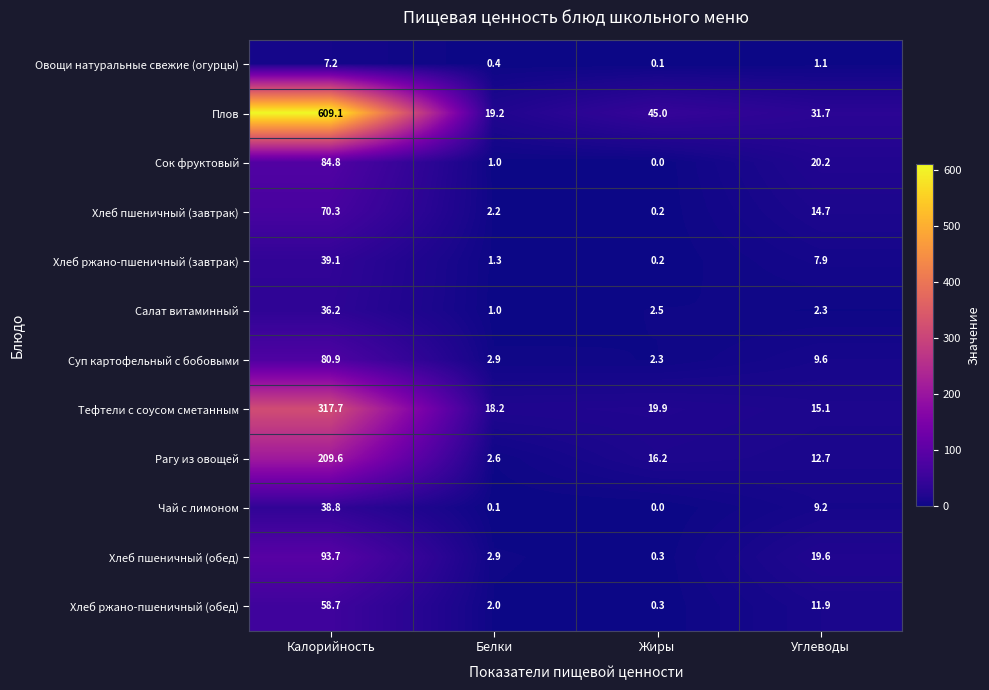

Where is Рагу из овощей nearest to the value 106?

Жиры